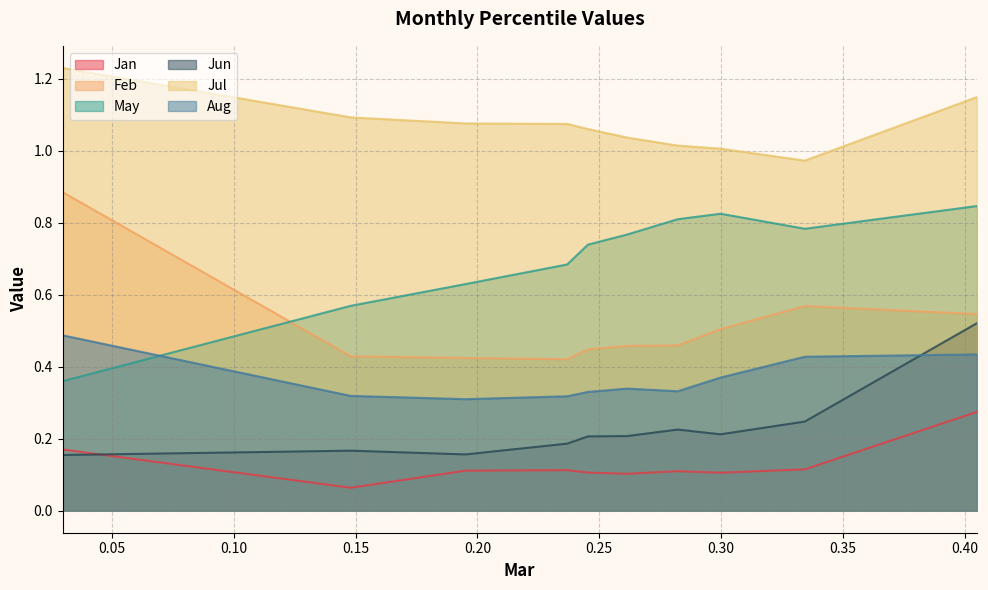

At how many categories does at least one series exceed 0?

10